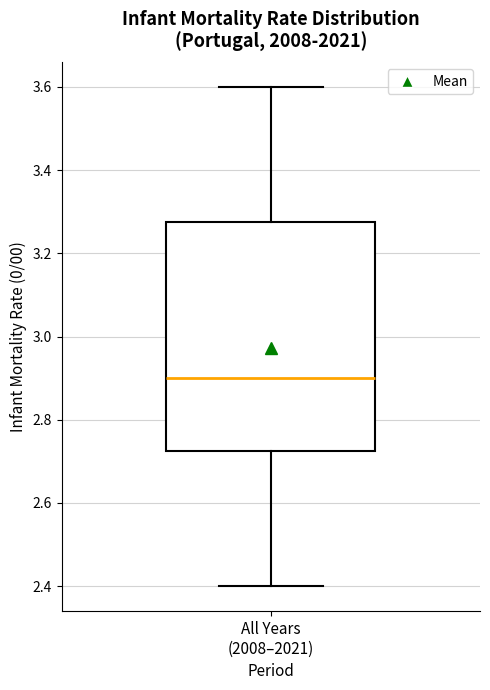

Where does the upper whisker of the box for All Years (2008–2021) end on the y-axis? The values are not printed on the chart, so give them approximately, as read against the axis.

3.60